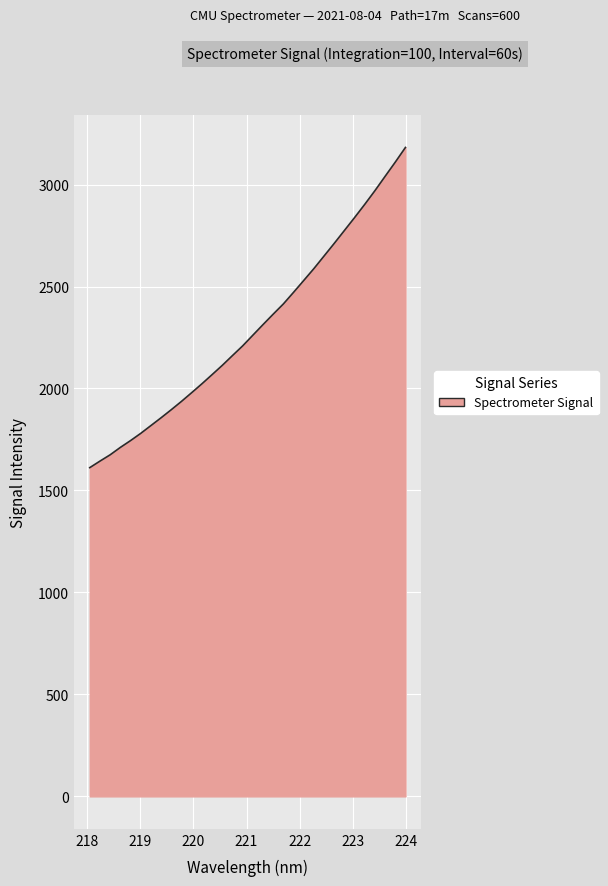

What is the greatest value displayed?

3181.9